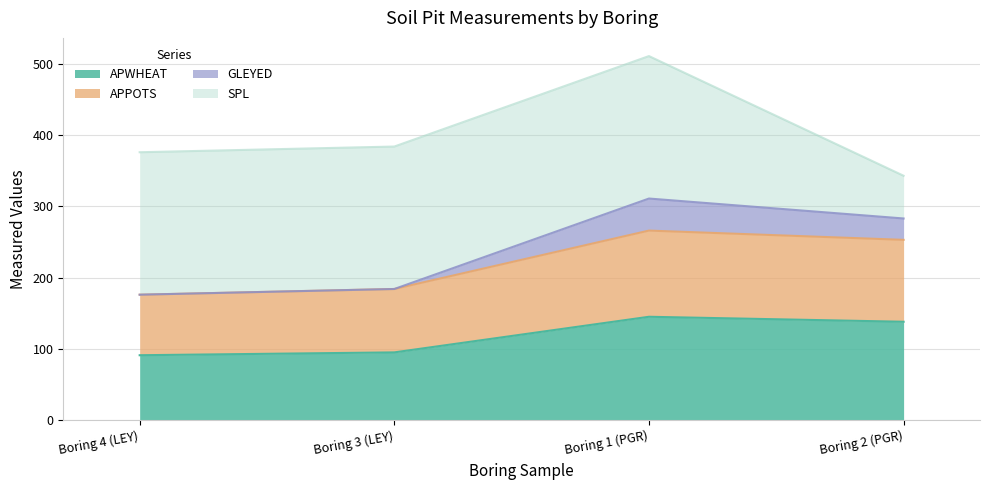

The value of APWHEAT at Boring 2 (PGR) is 78. True or false?

False